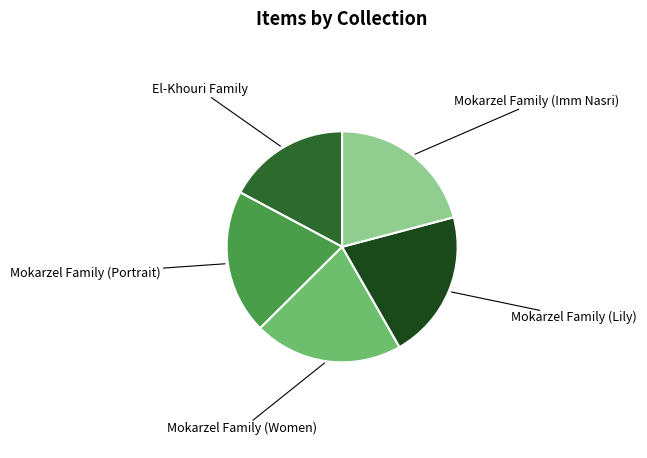

Does any single category account for the majority?

No